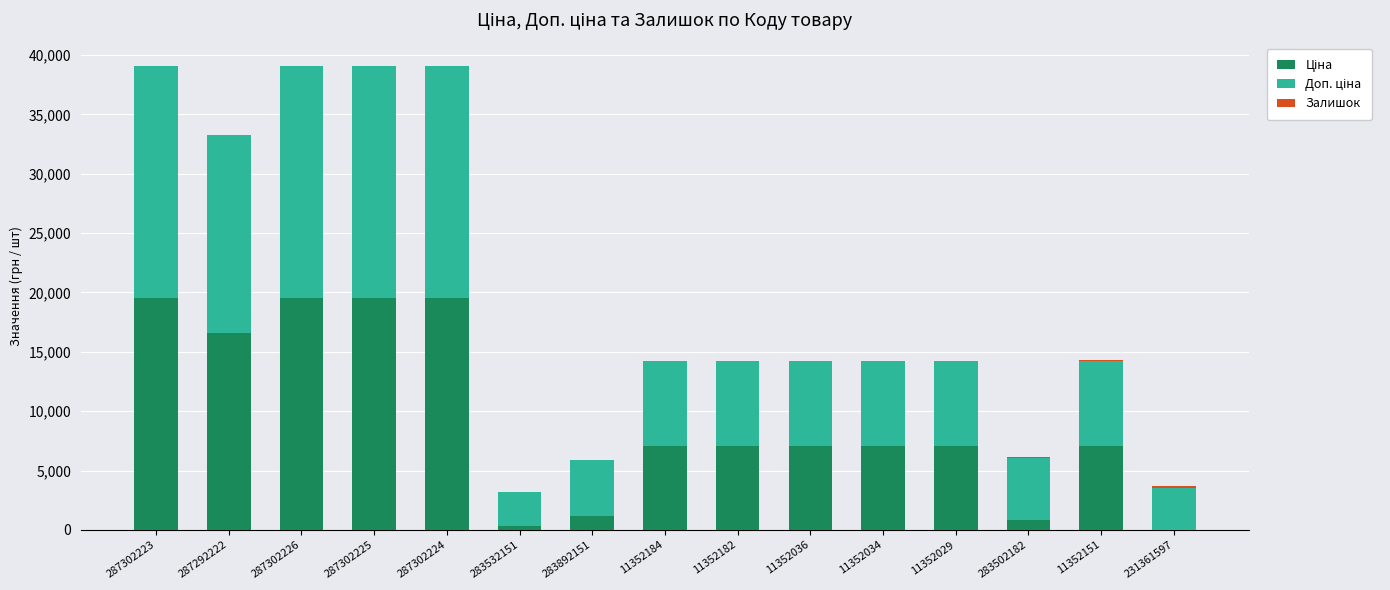

Are the bars grouped side by side (vs. stacked)?

No